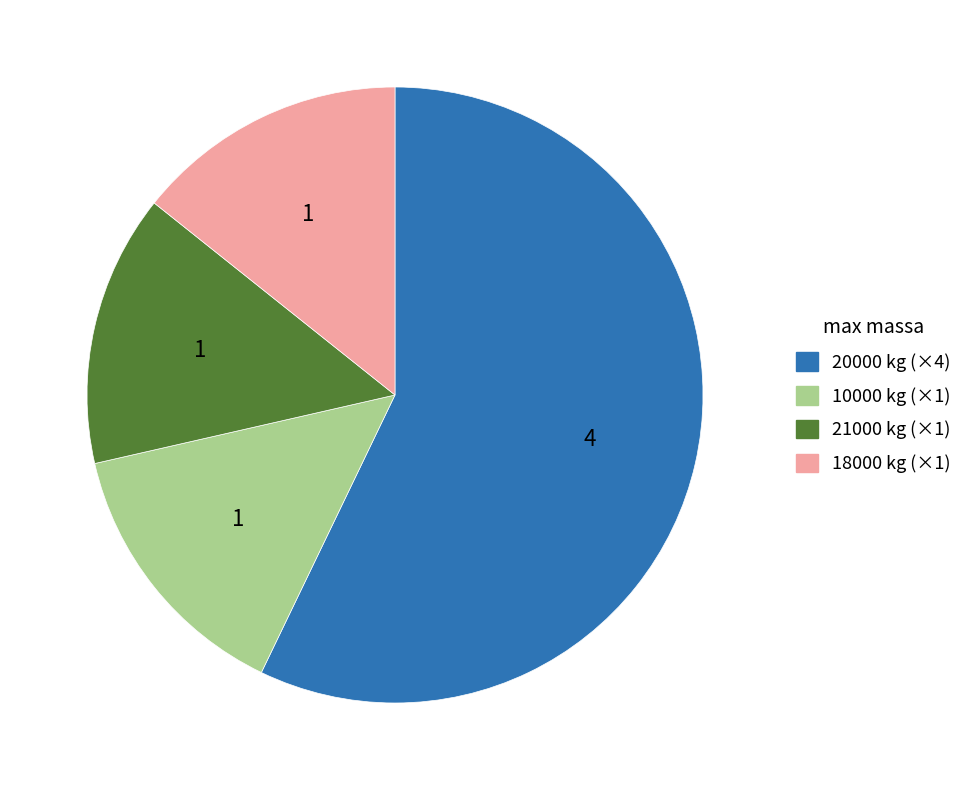

Is there a majority slice in this chart?

Yes